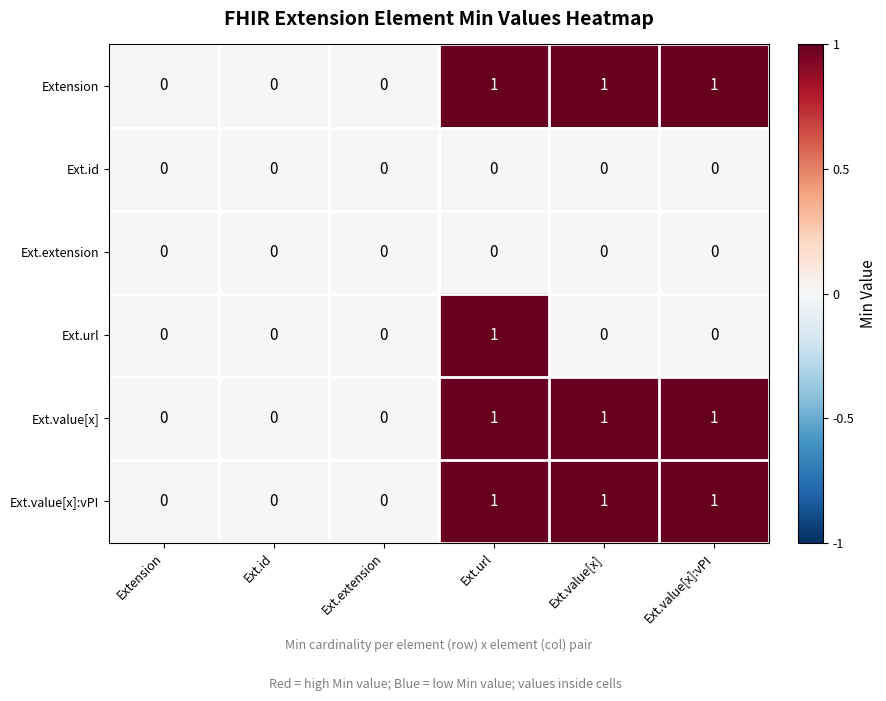

What is the sum of all Ext.value[x] values?

3